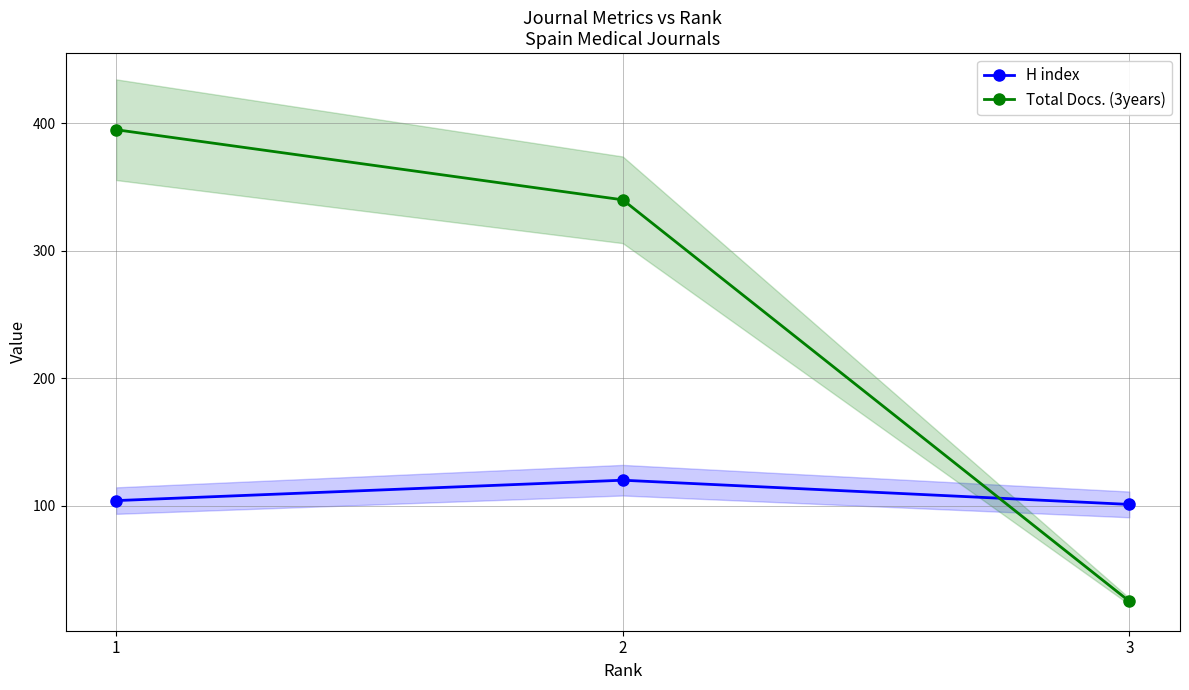

What is the maximum value shown in the chart?

395